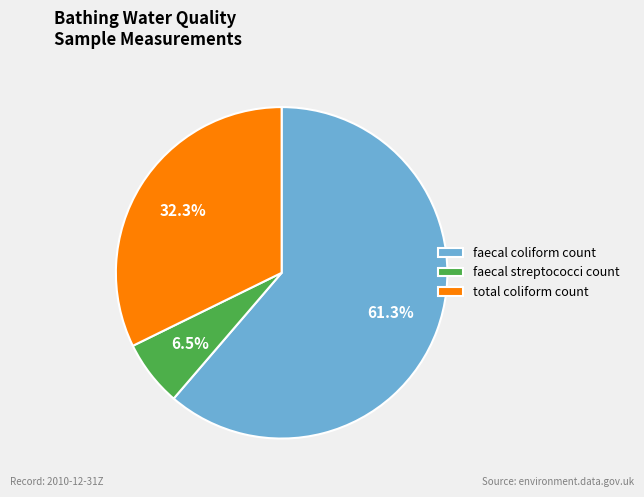

How many segments does this pie chart have?

3